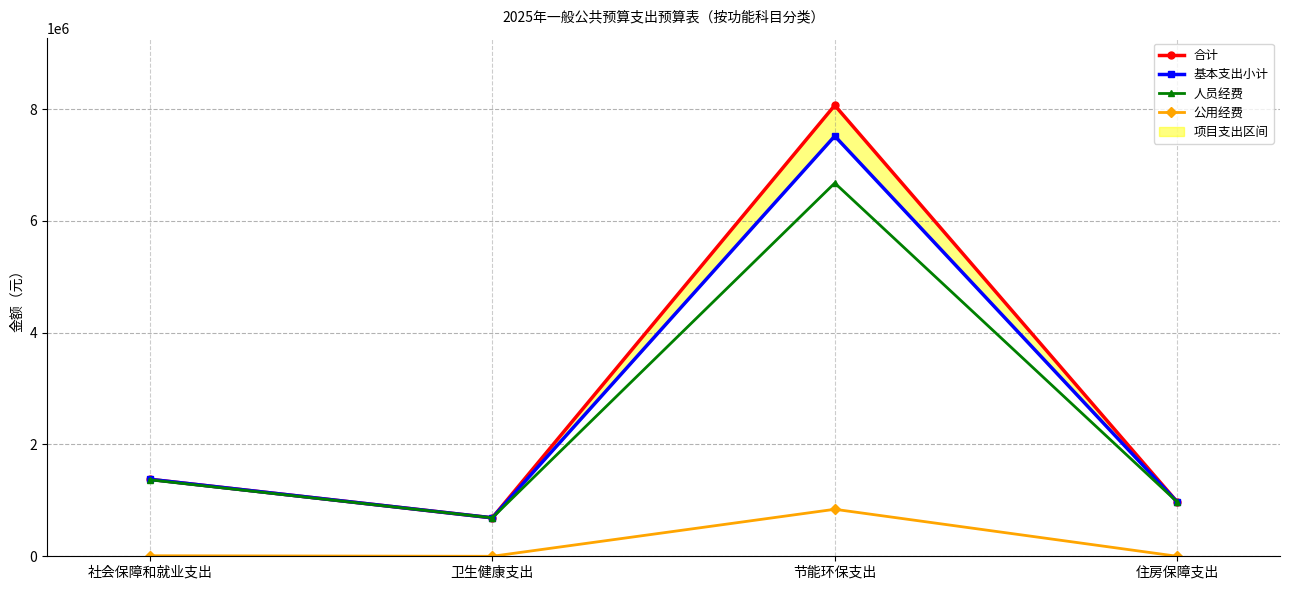

What is the greatest value displayed?

8068758.4